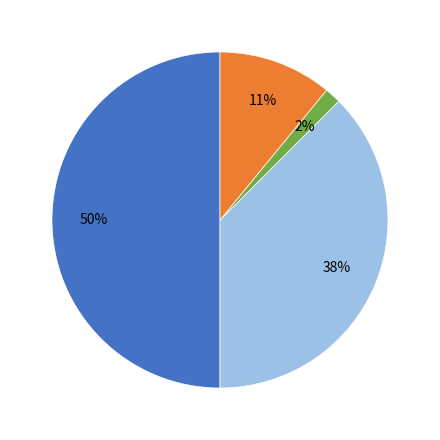

To the nearest percent, what is the average slice percentage?

25%